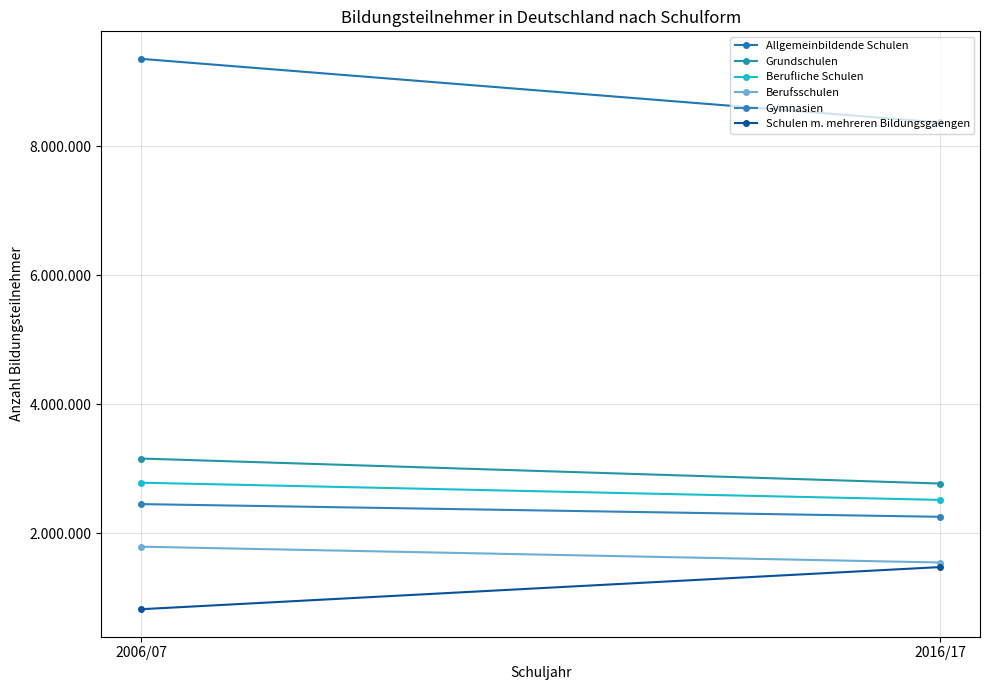

Which label corresponds to the smallest value in the chart?

2006/07